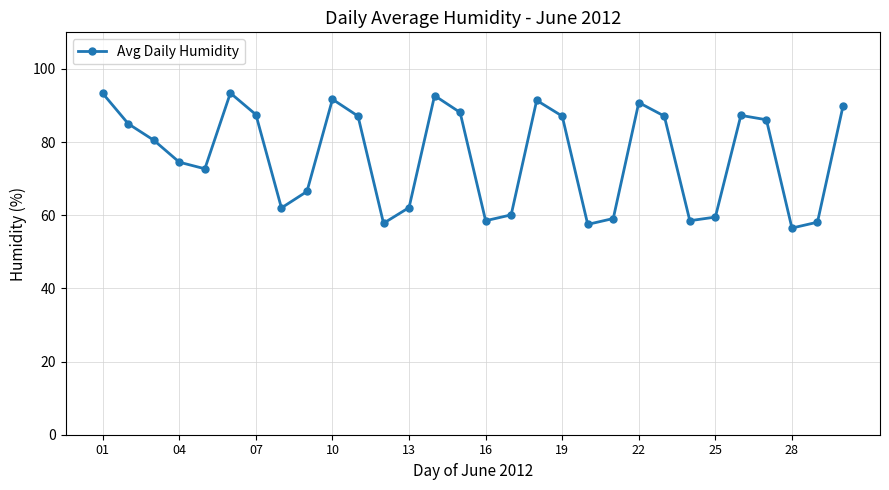

What is the value of the 5th point from the left?

72.7